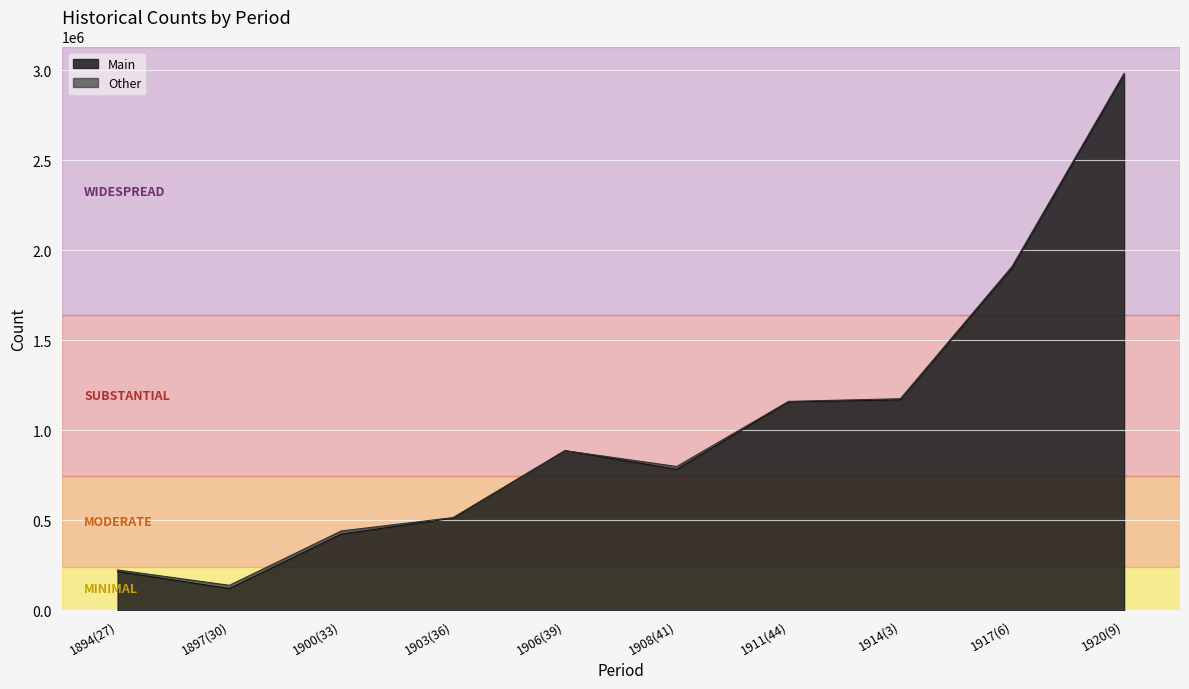

What is the sum of the Total values at 1920(9) and 1914(3)?

4159627